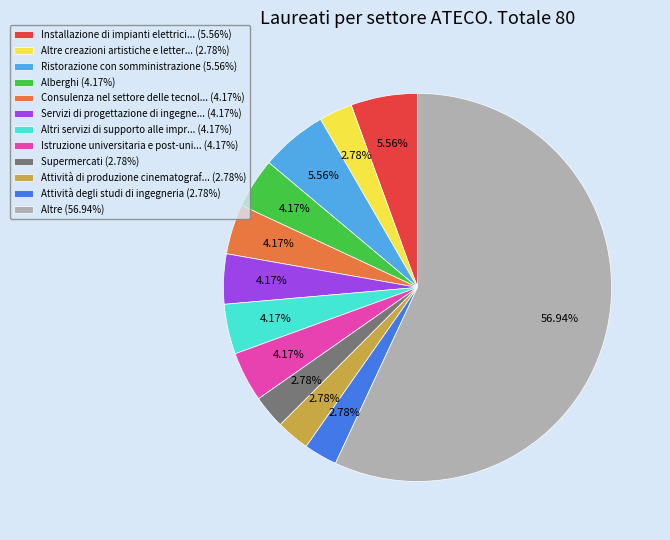

Which has a higher value, Altre creazioni artistiche e letter... (2.78%) or Altre (56.94%)?

Altre (56.94%)